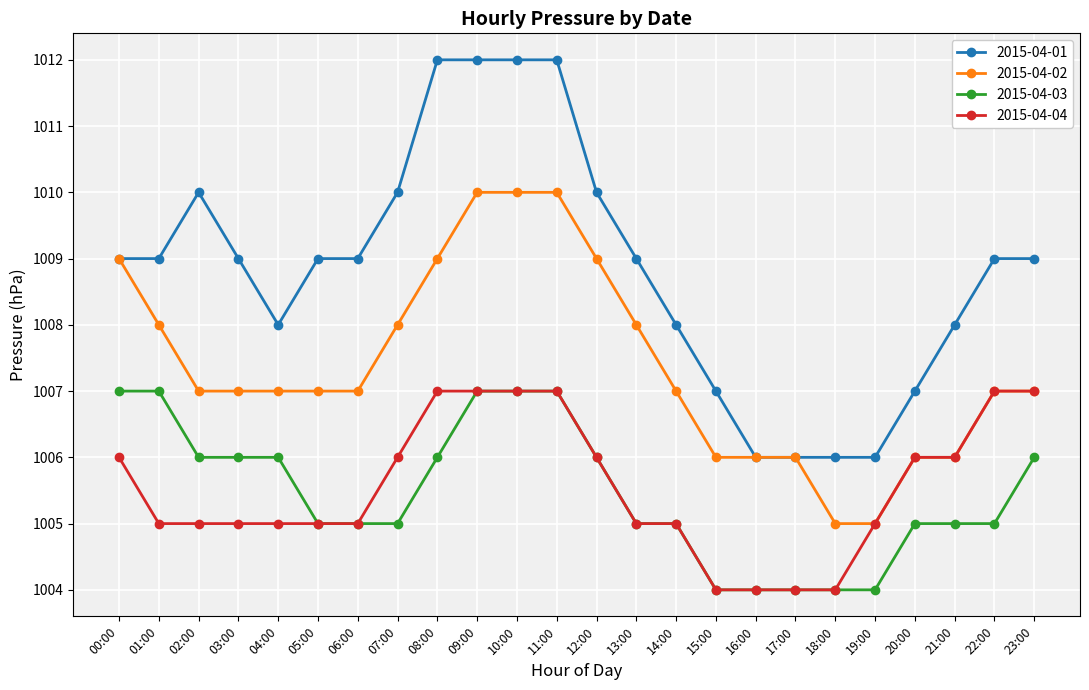

Where does the 2015-04-03 series first go above 1005?

00:00